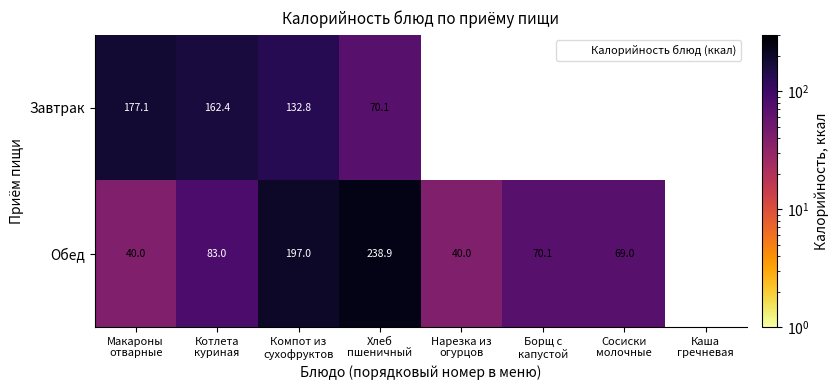

Between Макароны отварные and Сосиски молочные, which series saw the biggest shift?

Обед